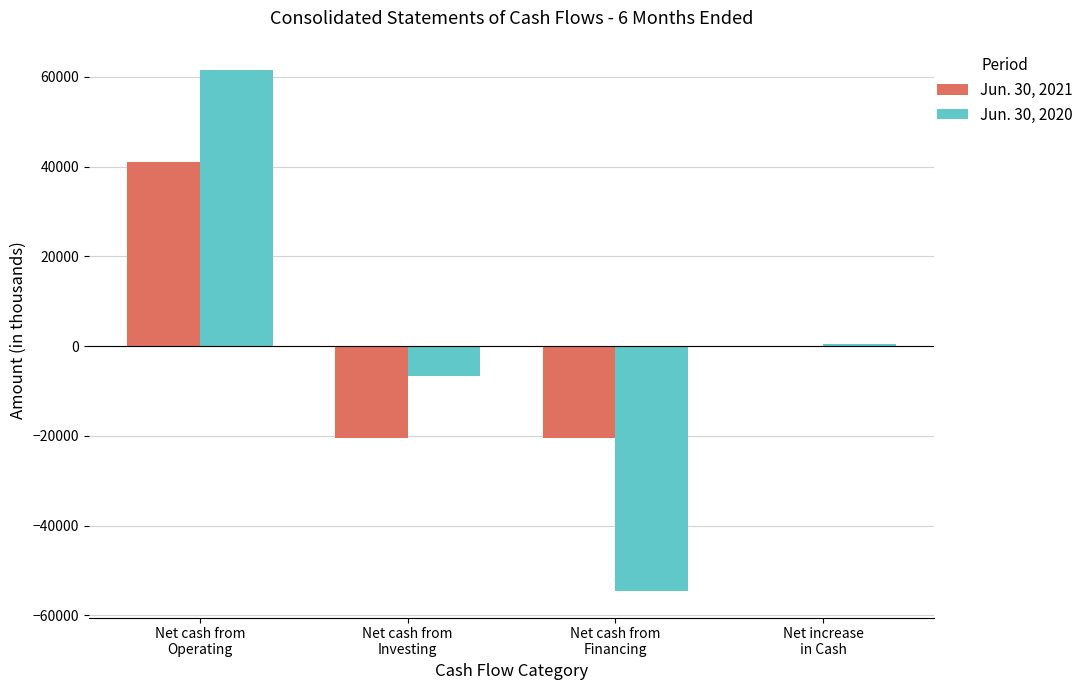

List the series in order of their overall mean, lowest first.

Jun. 30, 2021, Jun. 30, 2020